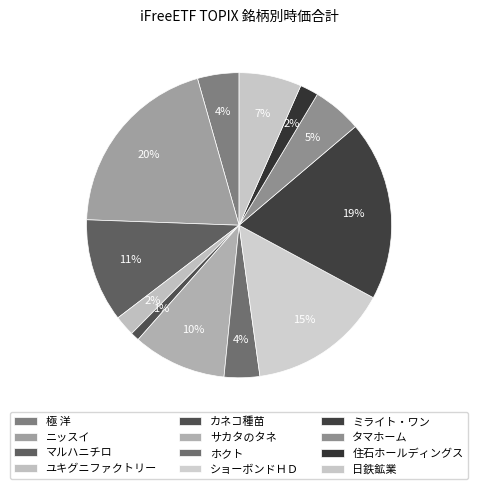

What is the ratio of the value at ニッスイ to the value at サカタのタネ?

2.0